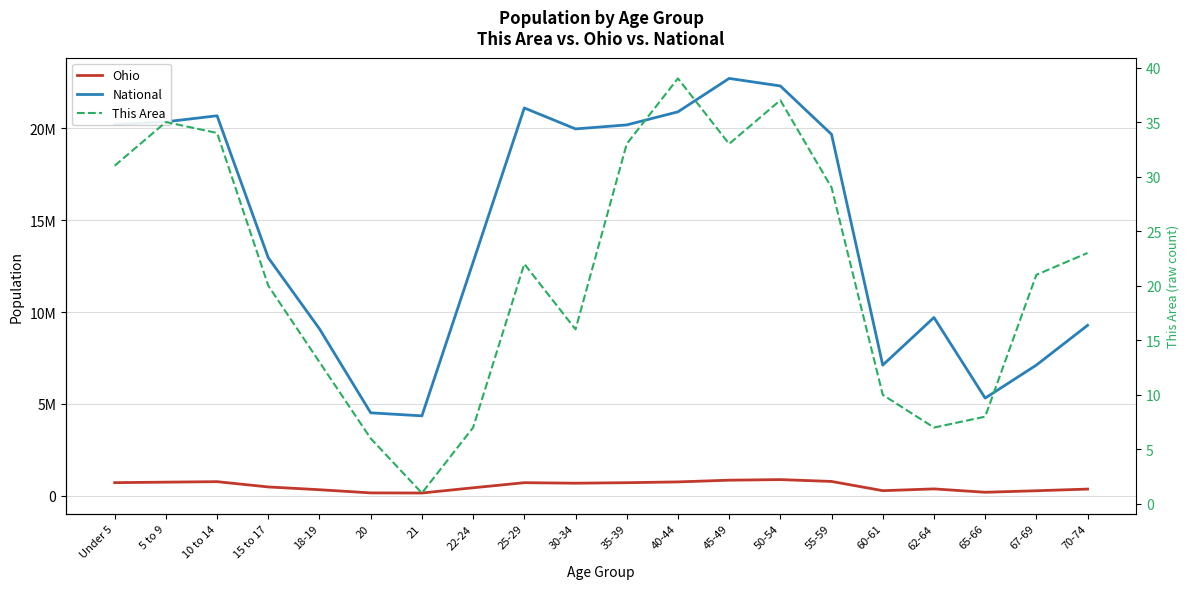

The value of National at 21 is 4354294. True or false?

True